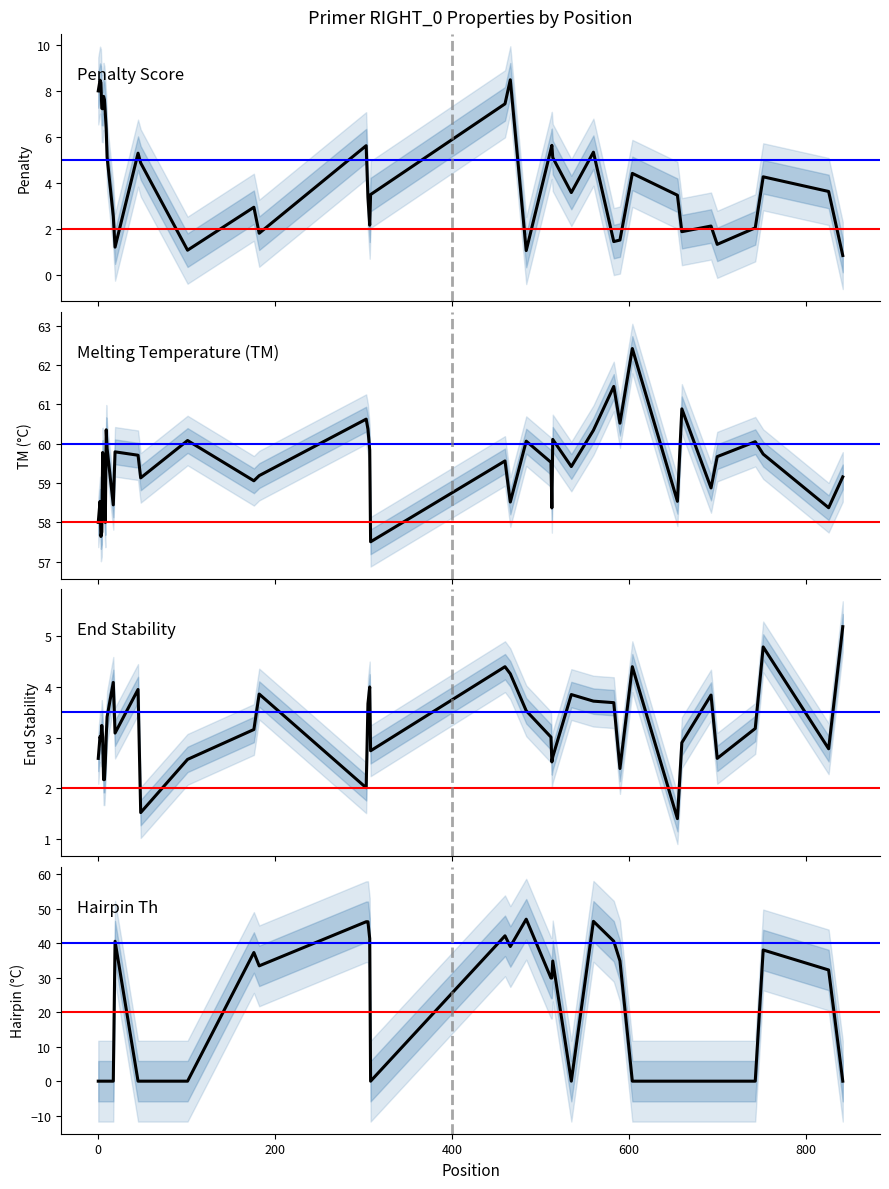

Is it true that Hairpin Th equals -28.0 at 9?

False